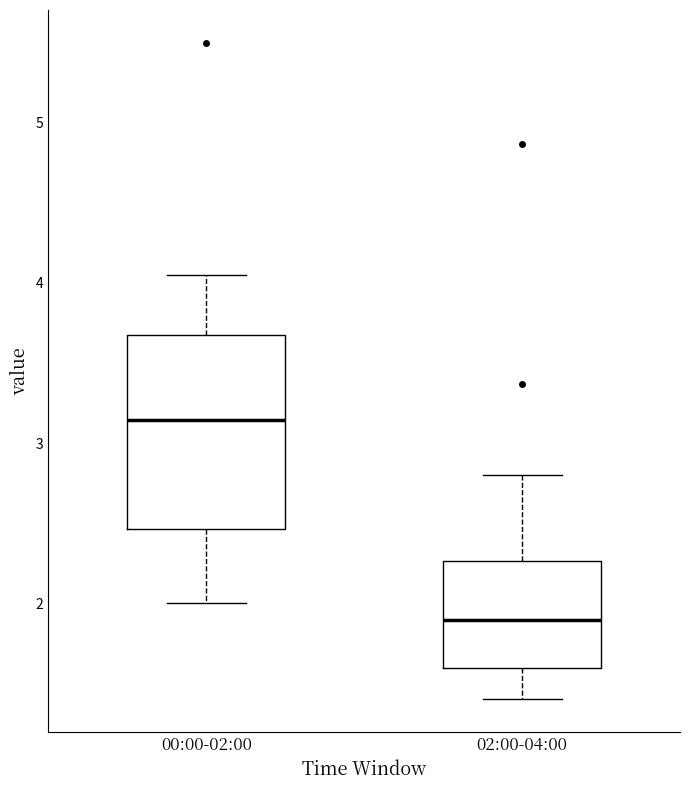

Reading left to right, transcribe this box plot: for each box, give where its median line is, the range the box spans, and where its two whiskers end, as read against the y-axis. The values are not printed on the chart, so give them approximately, as read against the axis.

00:00-02:00: median 3.1, box 2.5 to 3.7, whiskers 2.0 to 4.1
02:00-04:00: median 1.9, box 1.6 to 2.3, whiskers 1.4 to 2.8